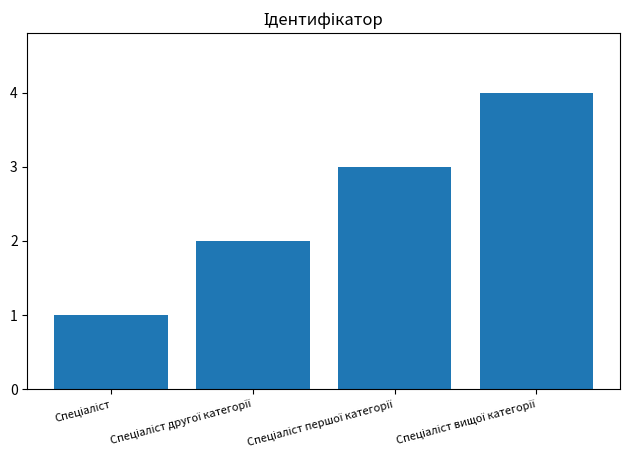

What is the sum of all values?

10